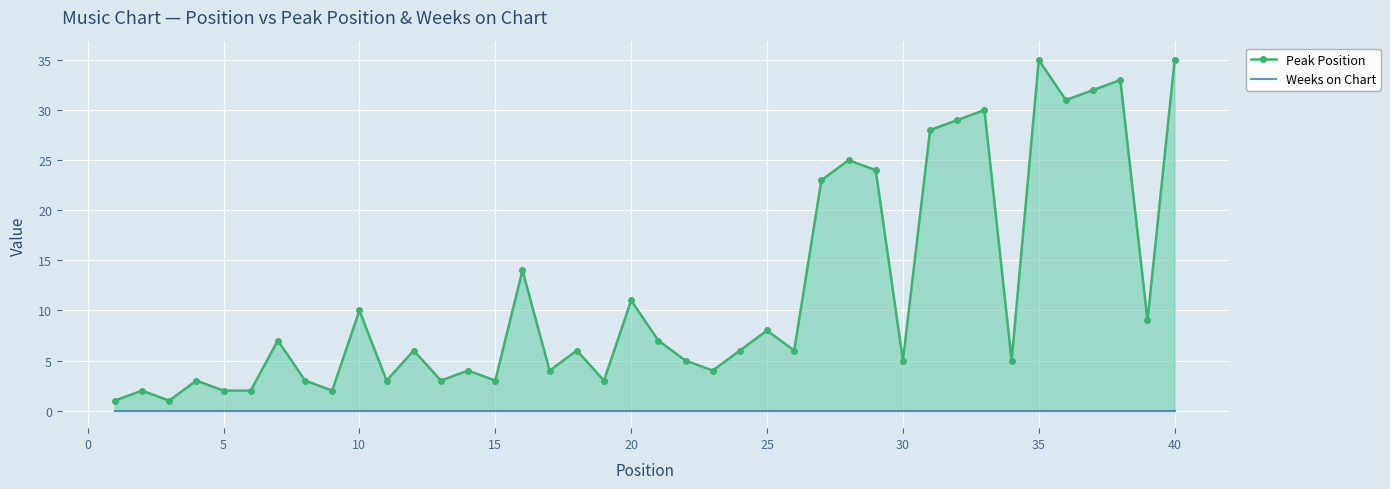

Reading left to right, list all the values displayed in this chart.

Peak Position: 1	2	1	3	2	2	7	3	2	10	3	6	3	4	3	14	4	6	3	11	7	5	4	6	8	6	23	25	24	5	28	29	30	5	35	31	32	33	9	35
Weeks on Chart: 0	0	0	0	0	0	0	0	0	0	0	0	0	0	0	0	0	0	0	0	0	0	0	0	0	0	0	0	0	0	0	0	0	0	0	0	0	0	0	0